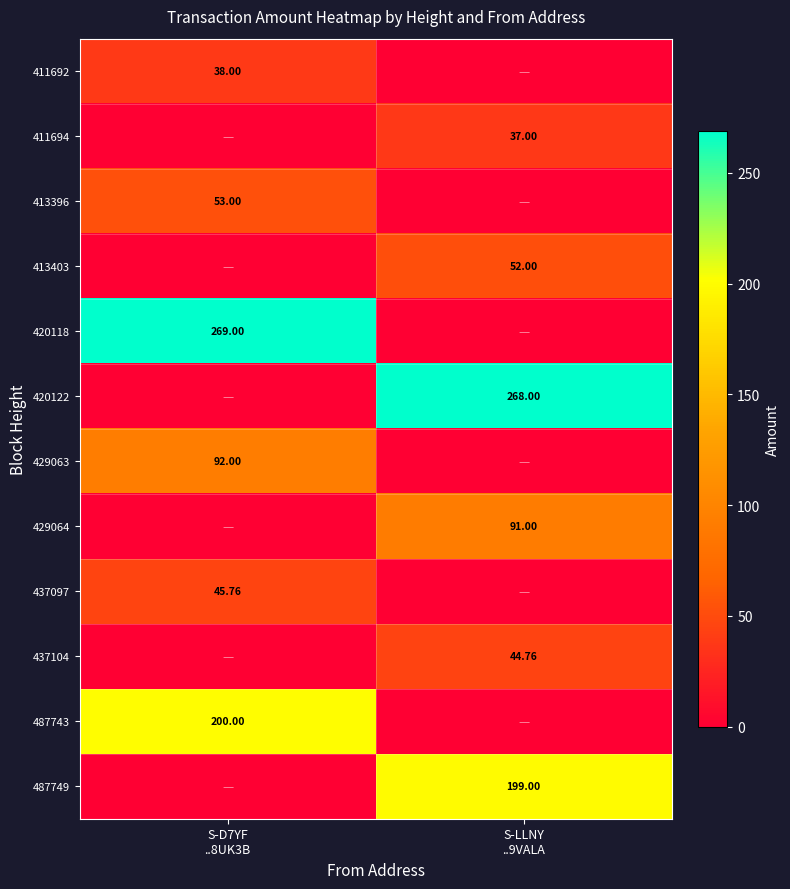

Is it true that 420118 equals 73.5 at S-D7YF ..8UK3B?

False